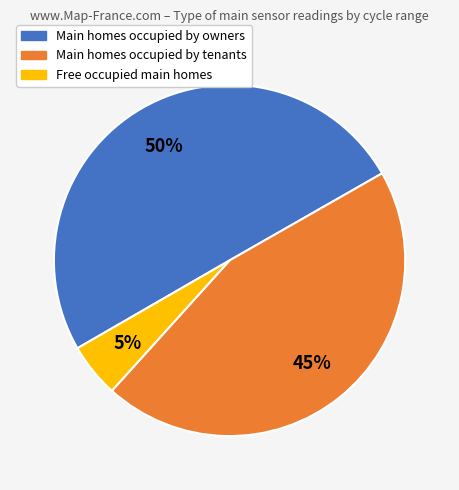

To the nearest percent, what is the difference between the largest and smallest slice percentages?

45%